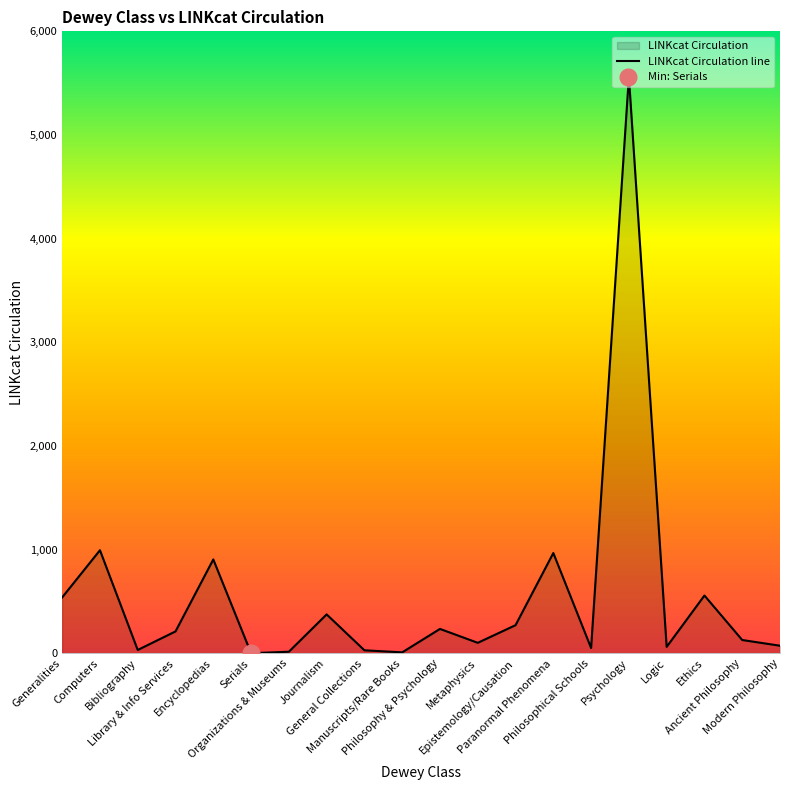

Is it true that the value at Paranormal Phenomena is 1549?

False